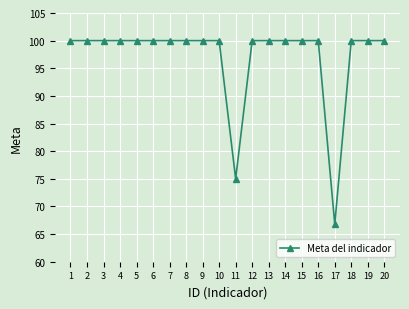

What is the ratio of the value at 3 to the value at 12?

1.0